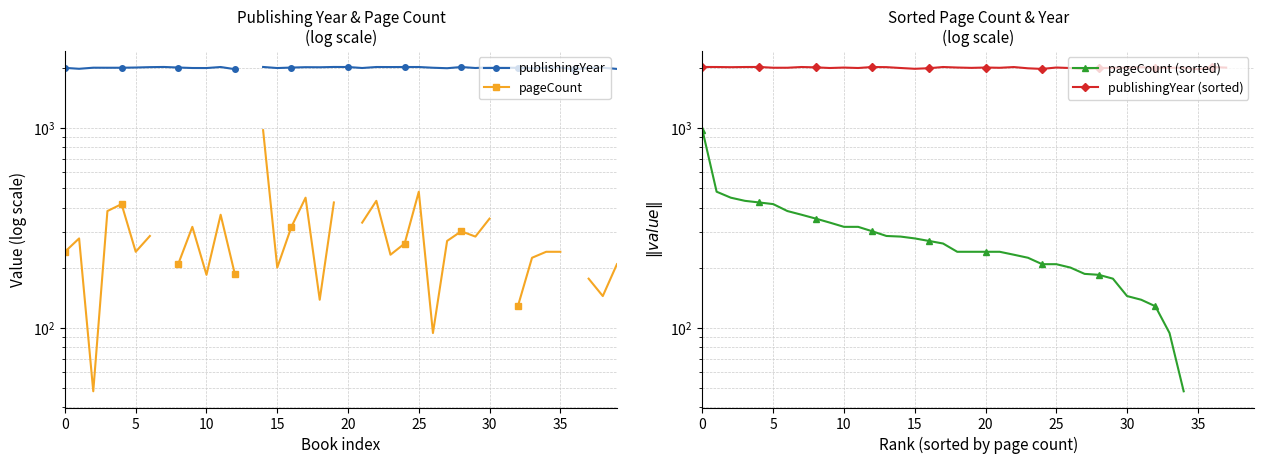

What is the label of the 23rd point from the right?

17